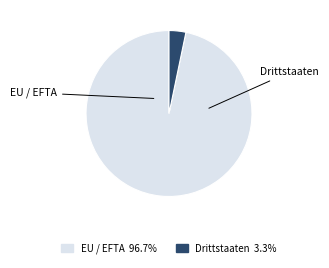

Do EU / EFTA and Drittstaaten together represent more than half of the pie?

Yes